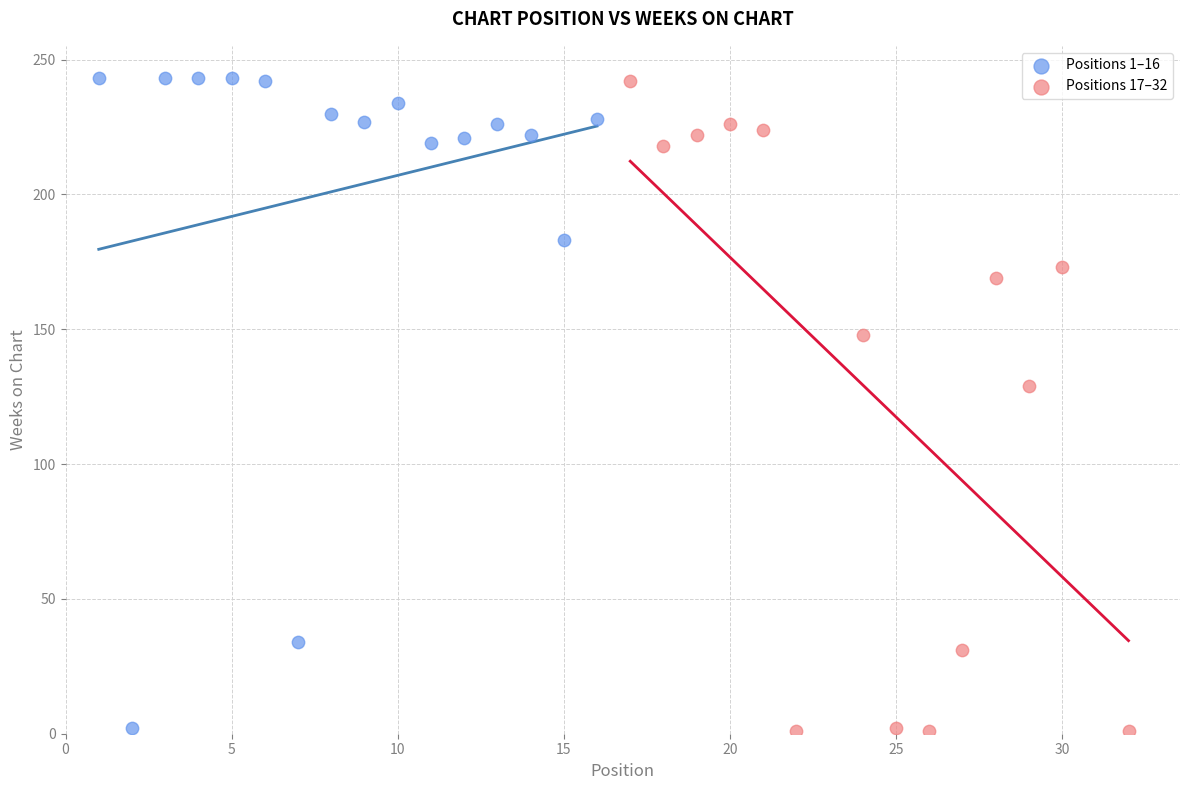

What are all the series names shown in the legend?

Positions 1–16, Positions 17–32